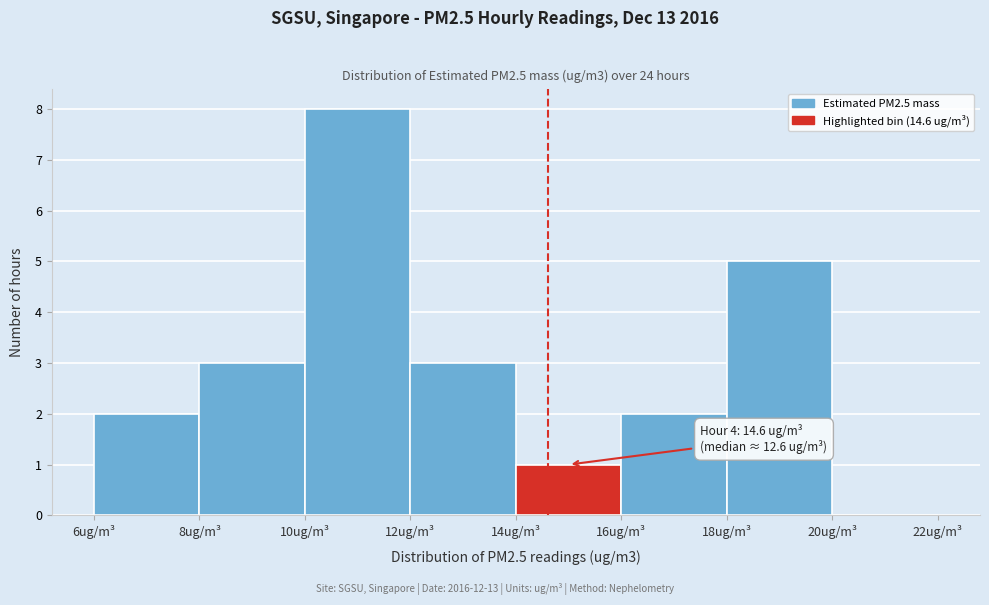

Which range on the x-axis has the tallest bar?

10 to 12